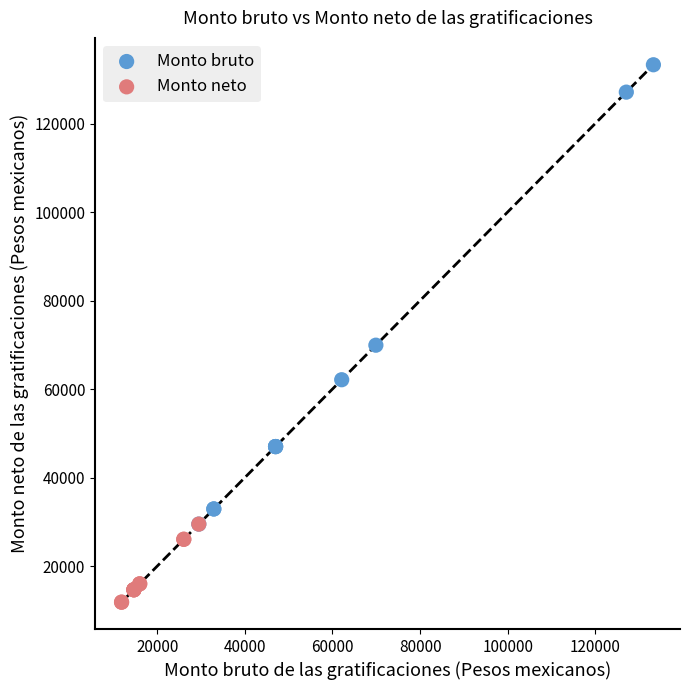

Which series reaches the maximum Y coordinate?

Monto bruto